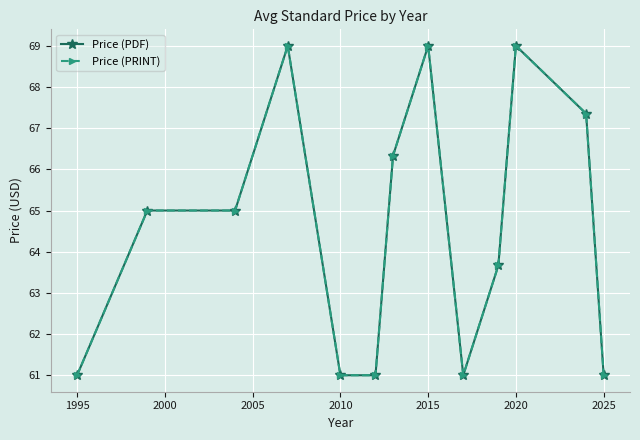

Which series has the largest total across all categories?

Price (PDF)